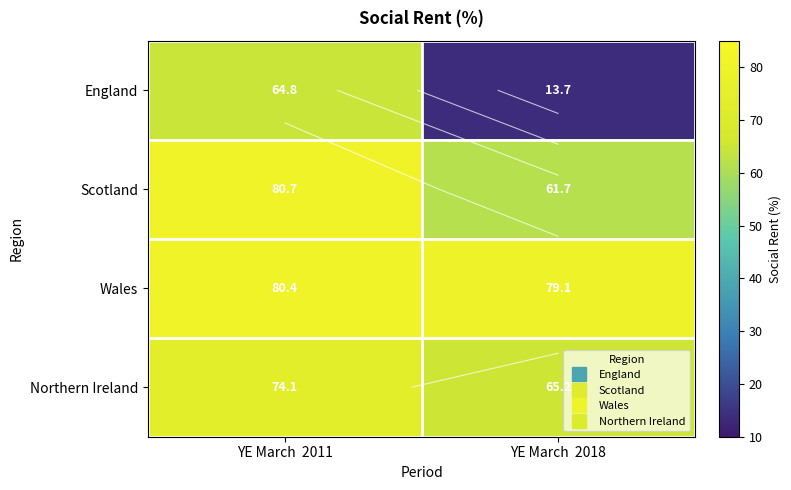

What is the difference between the highest and lowest values at YE March  2011?

16.0